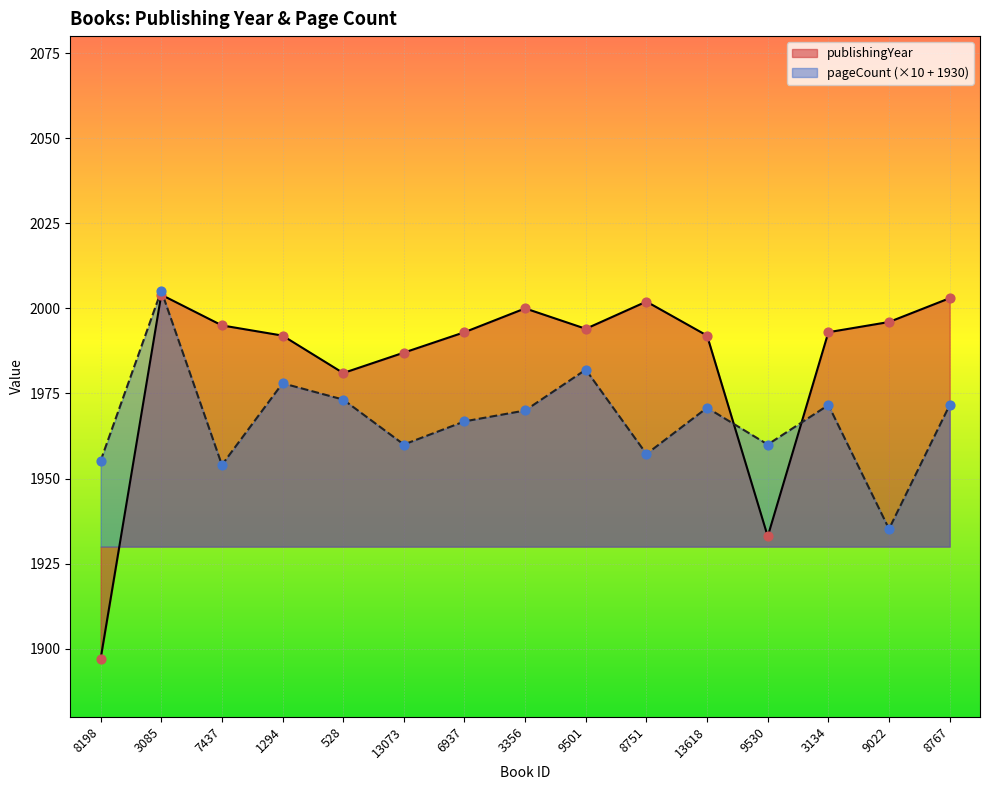

What are all the series names shown in the legend?

publishingYear, pageCount (×10 + 1930)